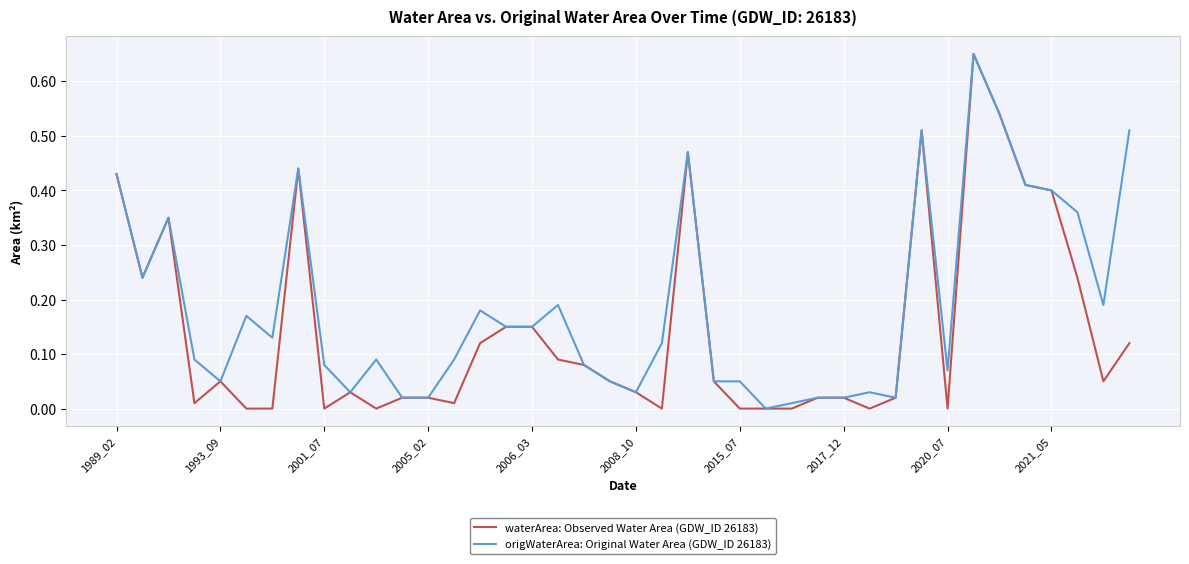

Rank the series by their average value, from highest to lowest.

origWaterArea: Original Water Area (GDW_ID 26183), waterArea: Observed Water Area (GDW_ID 26183)